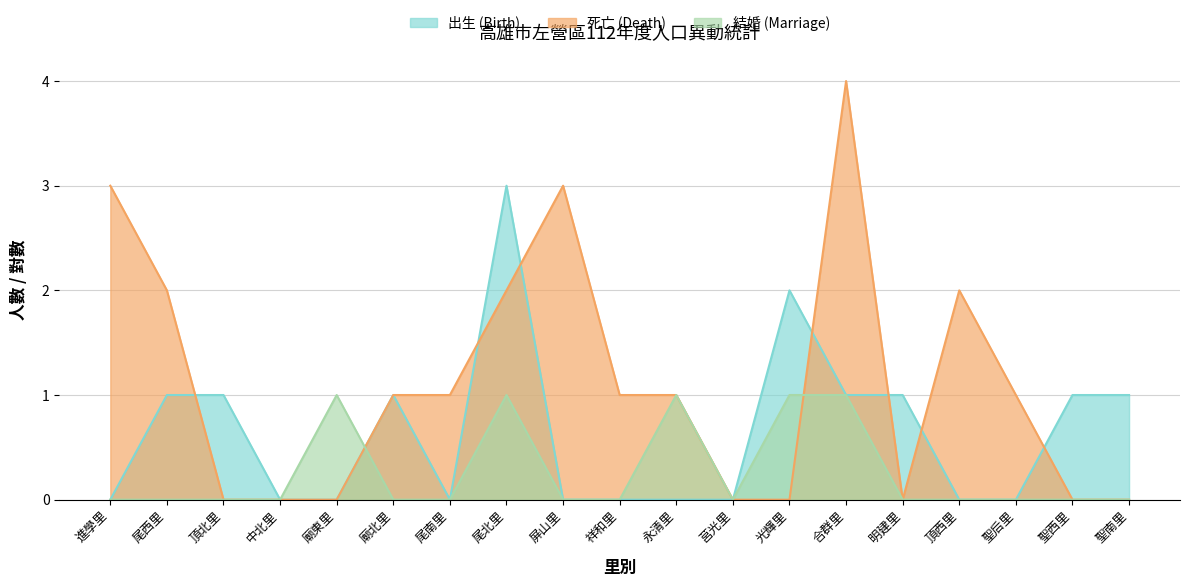

Which series has the widest spread of values?

死亡 (Death)